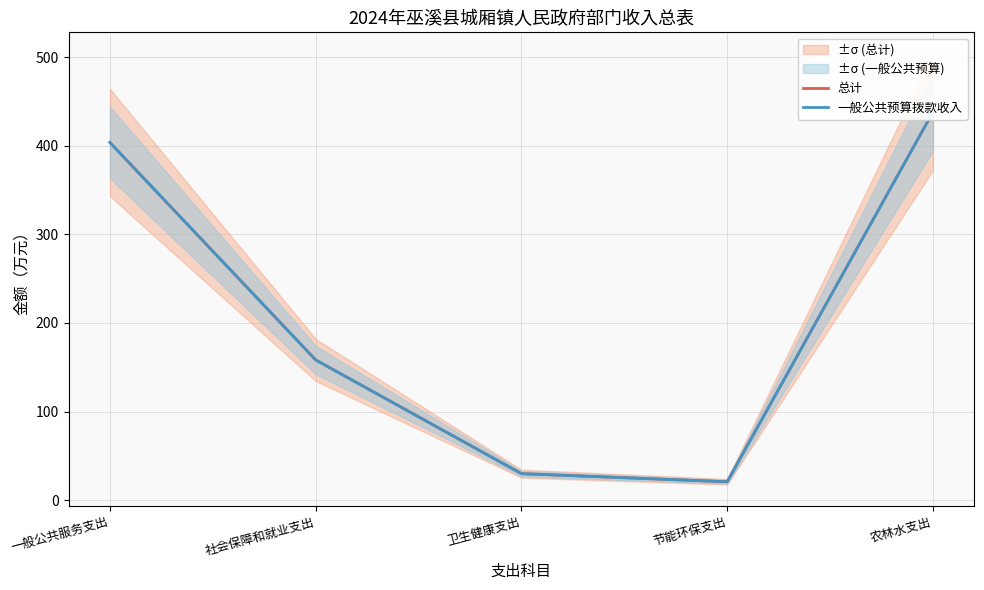

True or false: 总计 and 一般公共预算拨款收入 cross at least once.

False